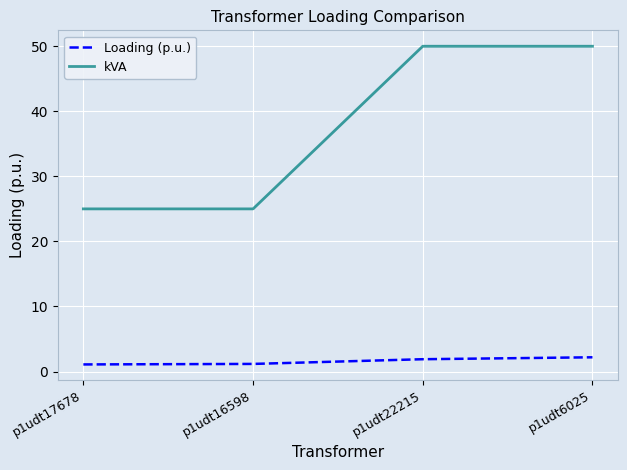

What is the sum of the Loading (p.u.) values at p1udt22215 and p1udt16598?

3.1